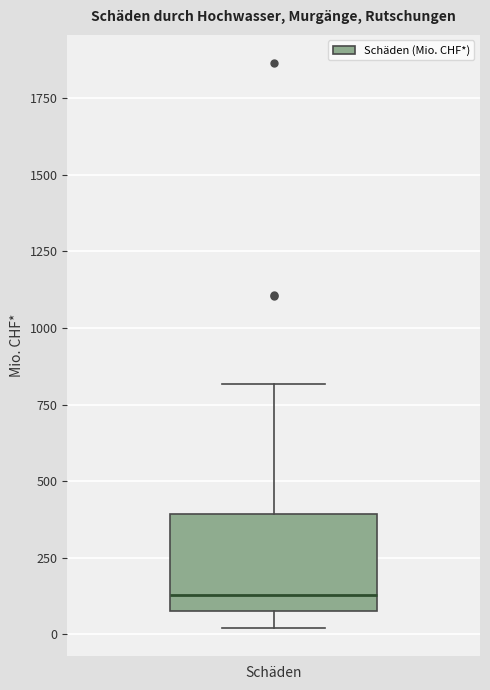

Transcribe this box plot: give where the median line is, the range the box spans, and where the two whiskers end, as read against the y-axis. The values are not printed on the chart, so give them approximately, as read against the axis.

median 150, box 100 to 400, whiskers 0 to 800